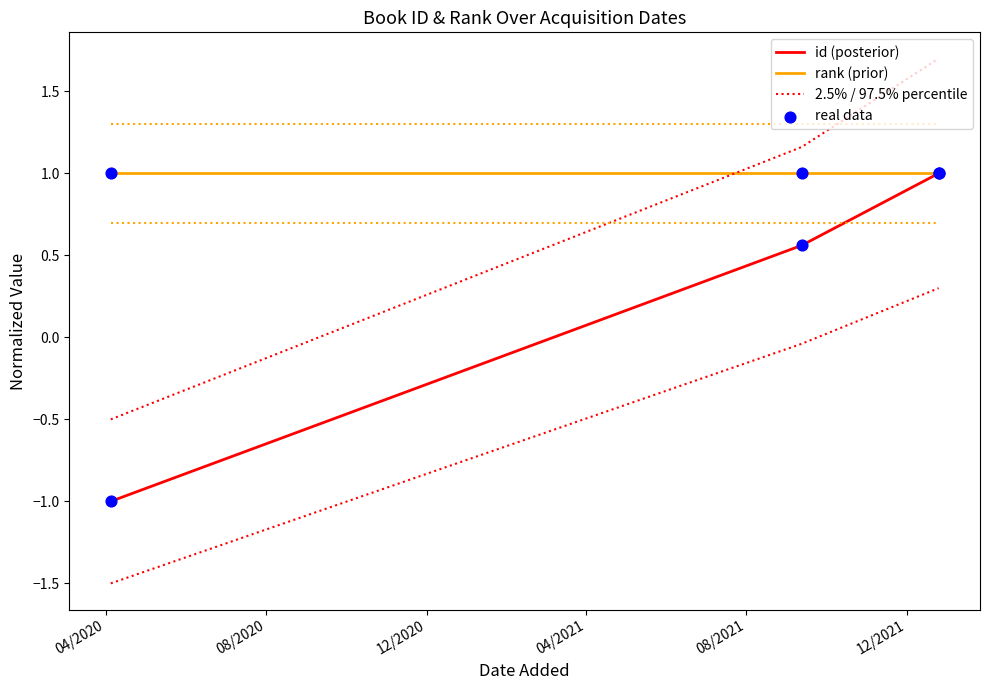

Which series has the largest Y range (max minus min)?

2.5% / 97.5% percentile